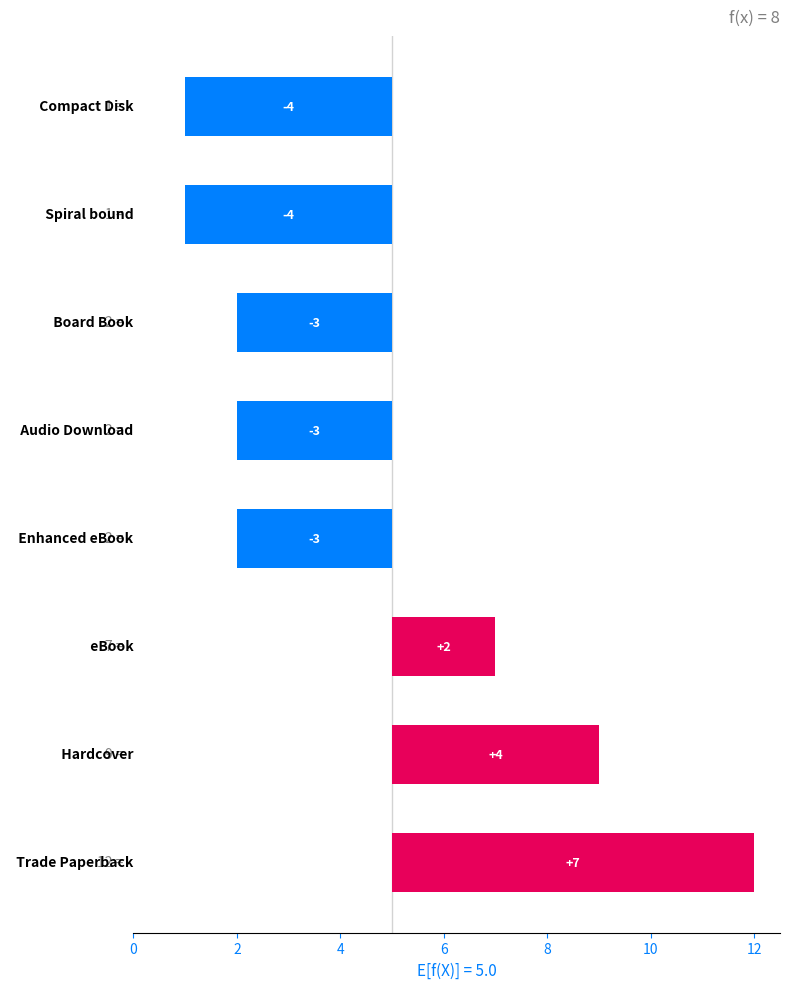

What is the label of the 2nd bar from the left?

Hardcover